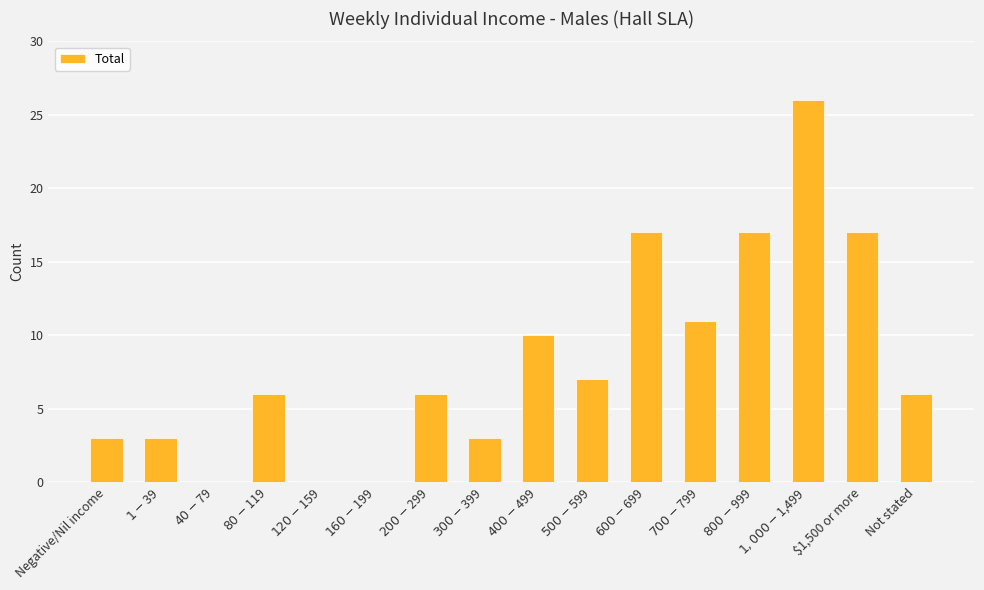

The value at $1,500 or more is 27. True or false?

False